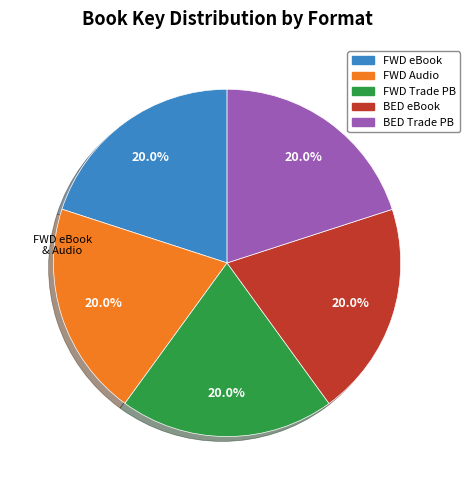

Does any single category account for the majority?

No